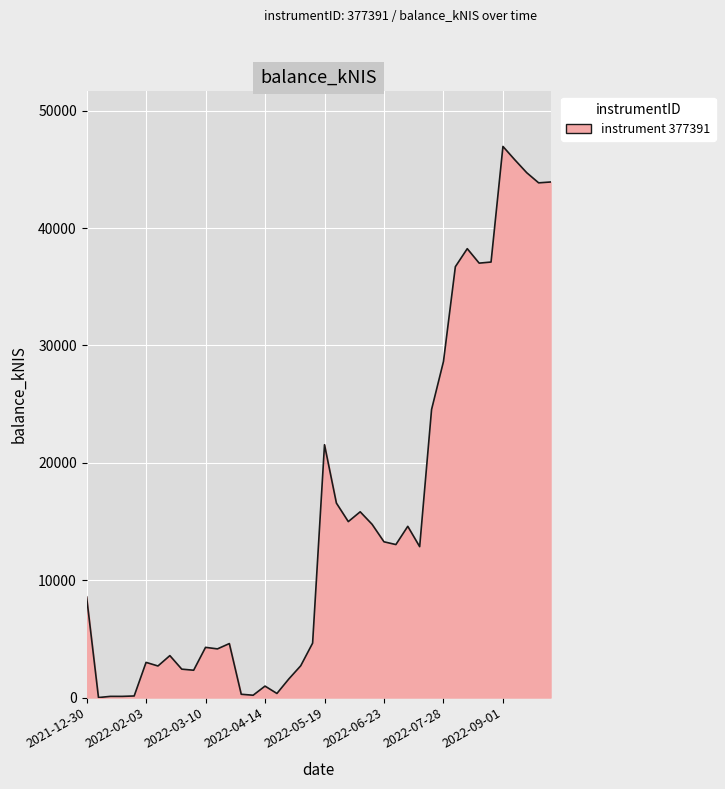

What is the difference between the maximum and minimum values?

46959.7